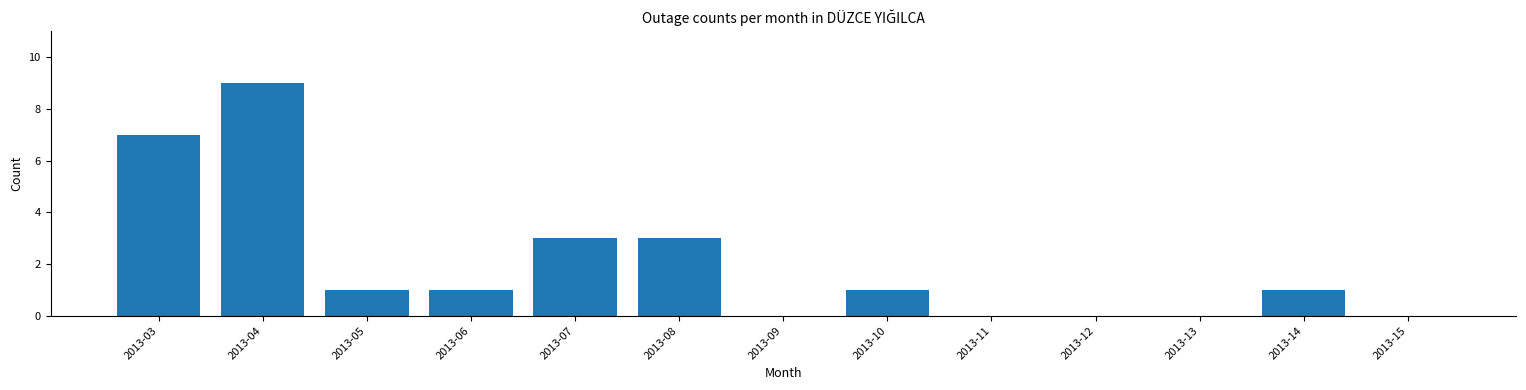

Reading left to right, extract all data points from this chart.

2013-03=7	2013-04=9	2013-05=1	2013-06=1	2013-07=3	2013-08=3	2013-09=0	2013-10=1	2013-11=0	2013-12=0	2013-13=0	2013-14=1	2013-15=0